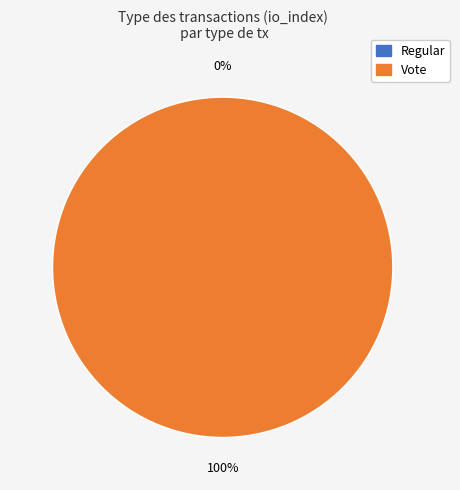

How many segments does this pie chart have?

2